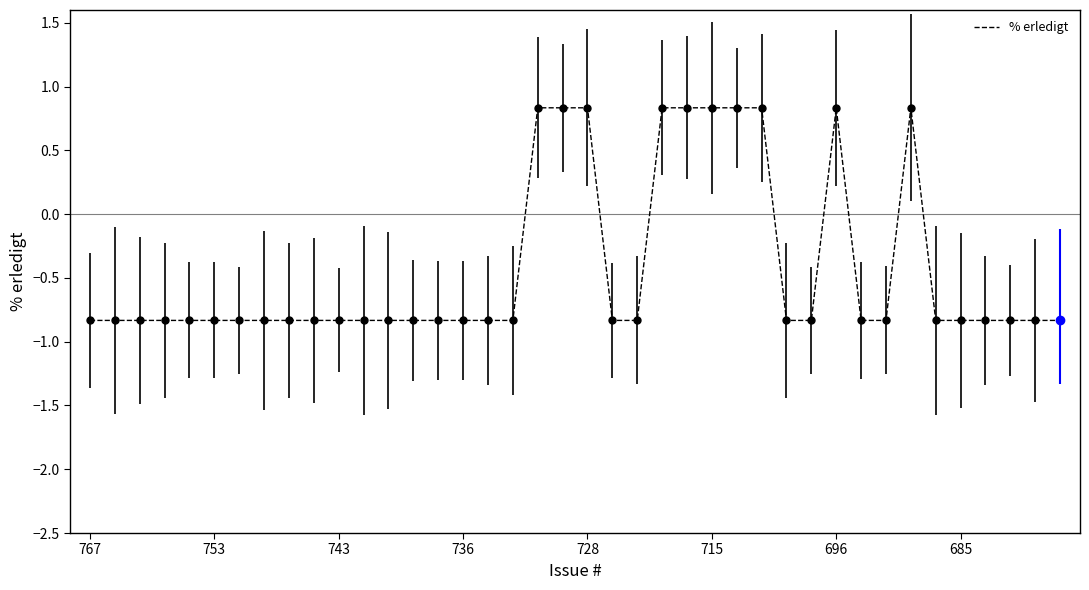

Count the number of data series in this chart.

1